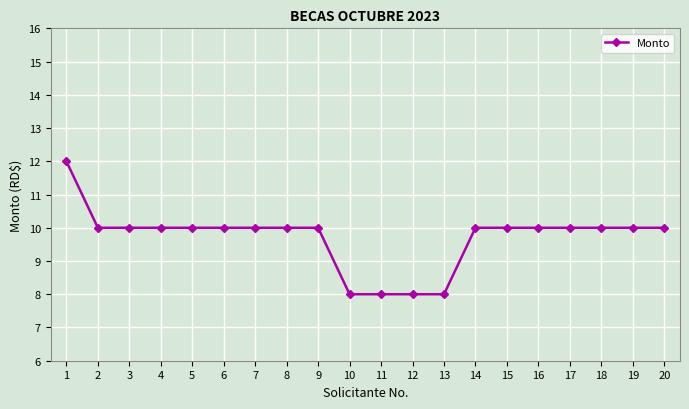

What is the sum of the values at 3 and 5?

20000